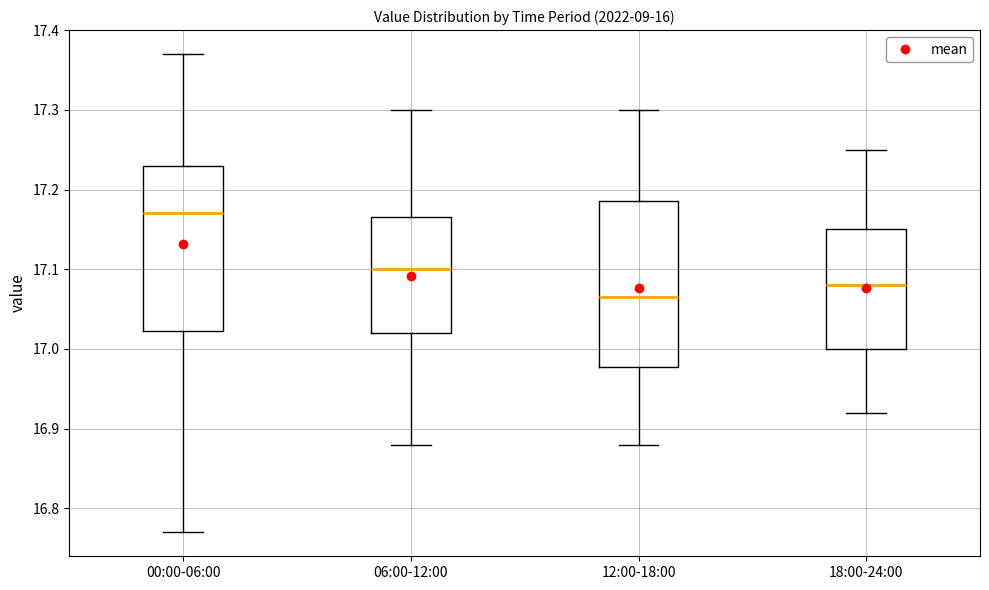

Reading left to right, transcribe this box plot: for each box, give where its median line is, the range the box spans, and where its two whiskers end, as read against the y-axis. The values are not printed on the chart, so give them approximately, as read against the axis.

00:00-06:00: median 17.17, box 17.02 to 17.23, whiskers 16.77 to 17.37
06:00-12:00: median 17.10, box 17.02 to 17.17, whiskers 16.88 to 17.30
12:00-18:00: median 17.07, box 16.98 to 17.19, whiskers 16.88 to 17.30
18:00-24:00: median 17.08, box 17.00 to 17.15, whiskers 16.92 to 17.25